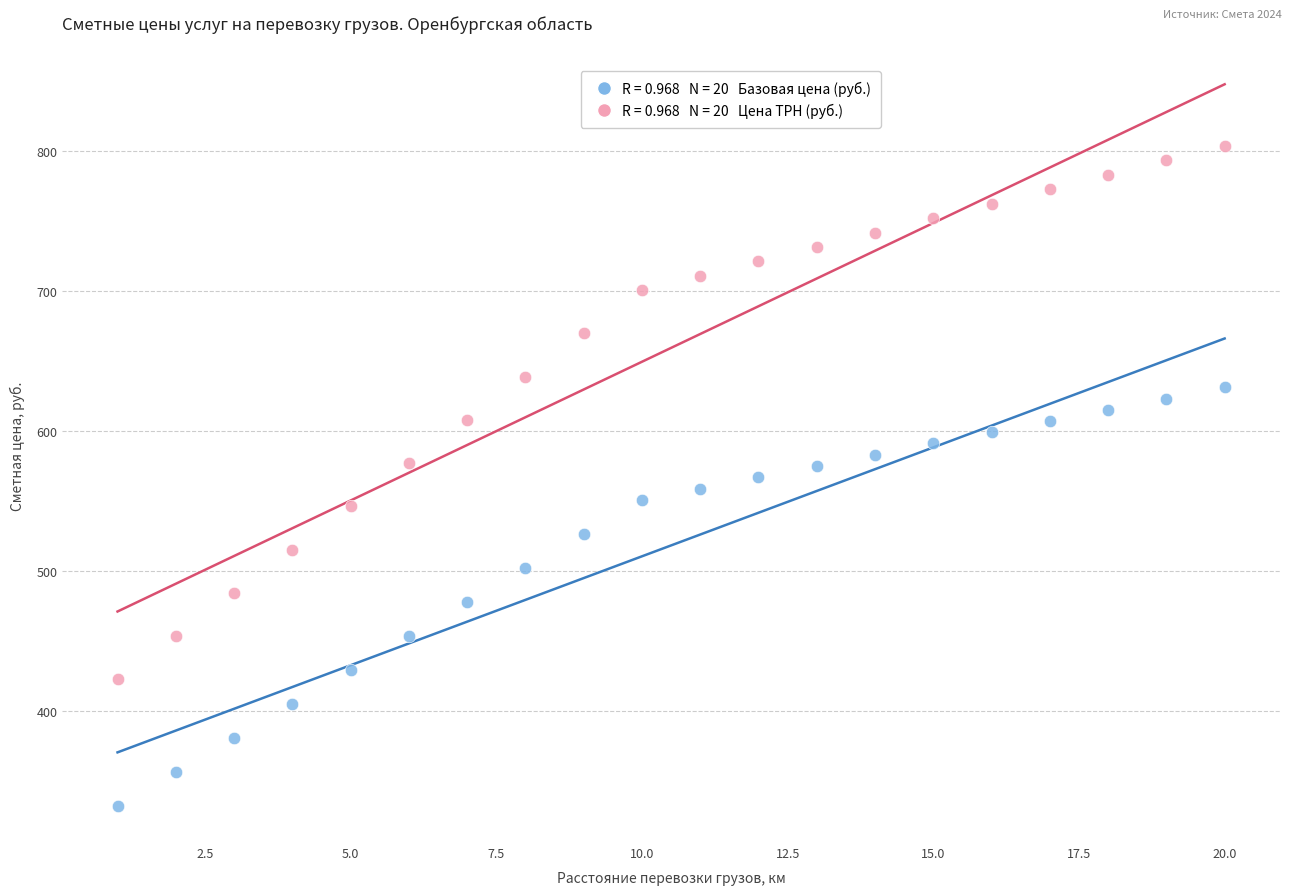

Across all data points, what is the range of X values (max minus min)?

19.0